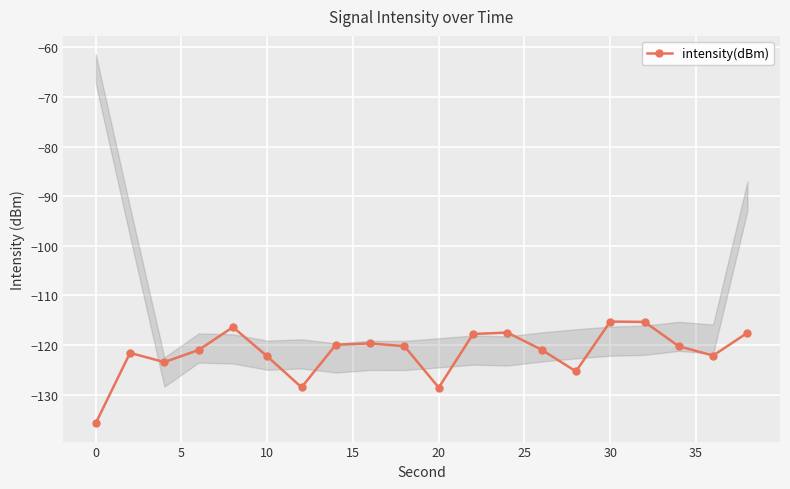

What is the maximum value shown in the chart?

-115.3